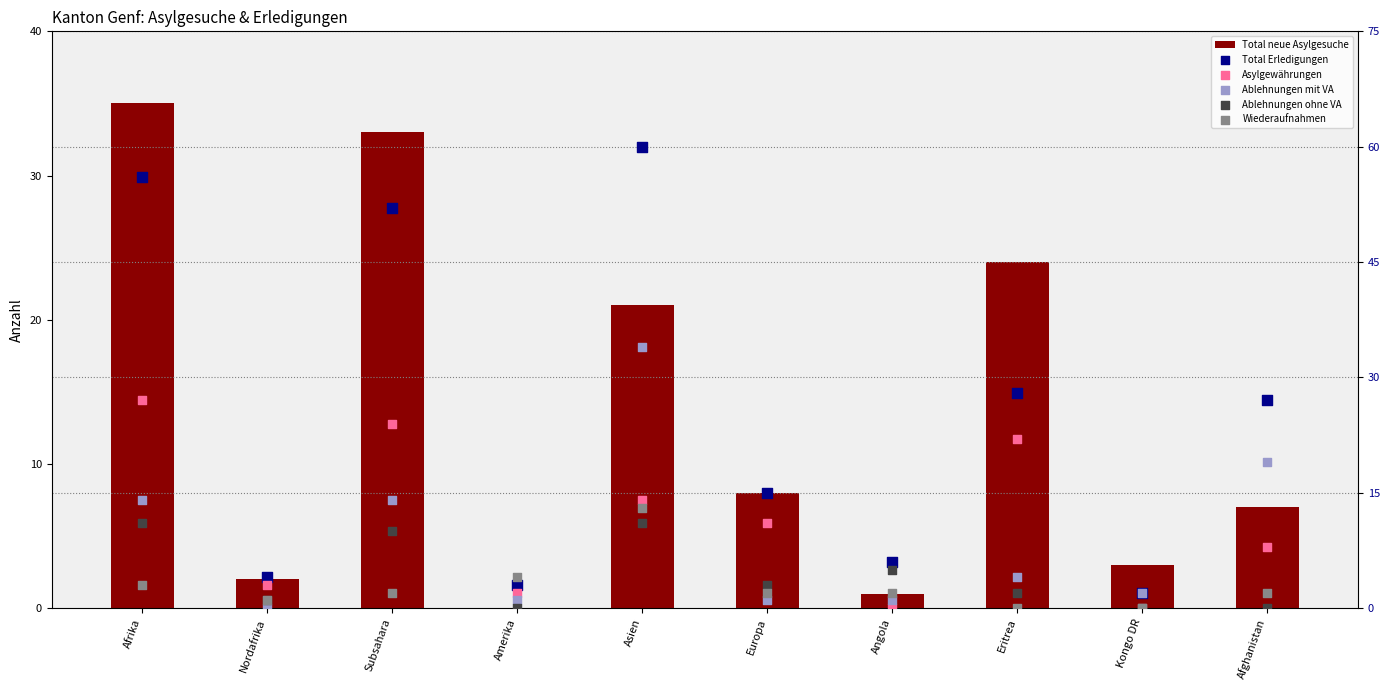

What are all the series names shown in the legend?

Total neue Asylgesuche, Total Erledigungen, Asylgewährungen, Ablehnungen mit VA, Ablehnungen ohne VA, Wiederaufnahmen